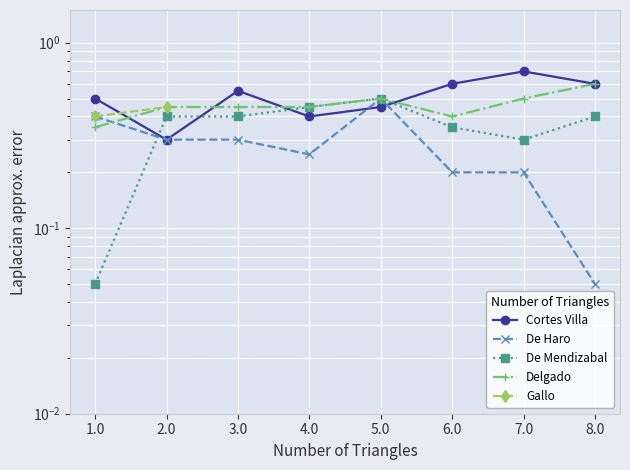

Which series ends up on top after the final intersection of Cortes Villa and De Mendizabal?

Cortes Villa